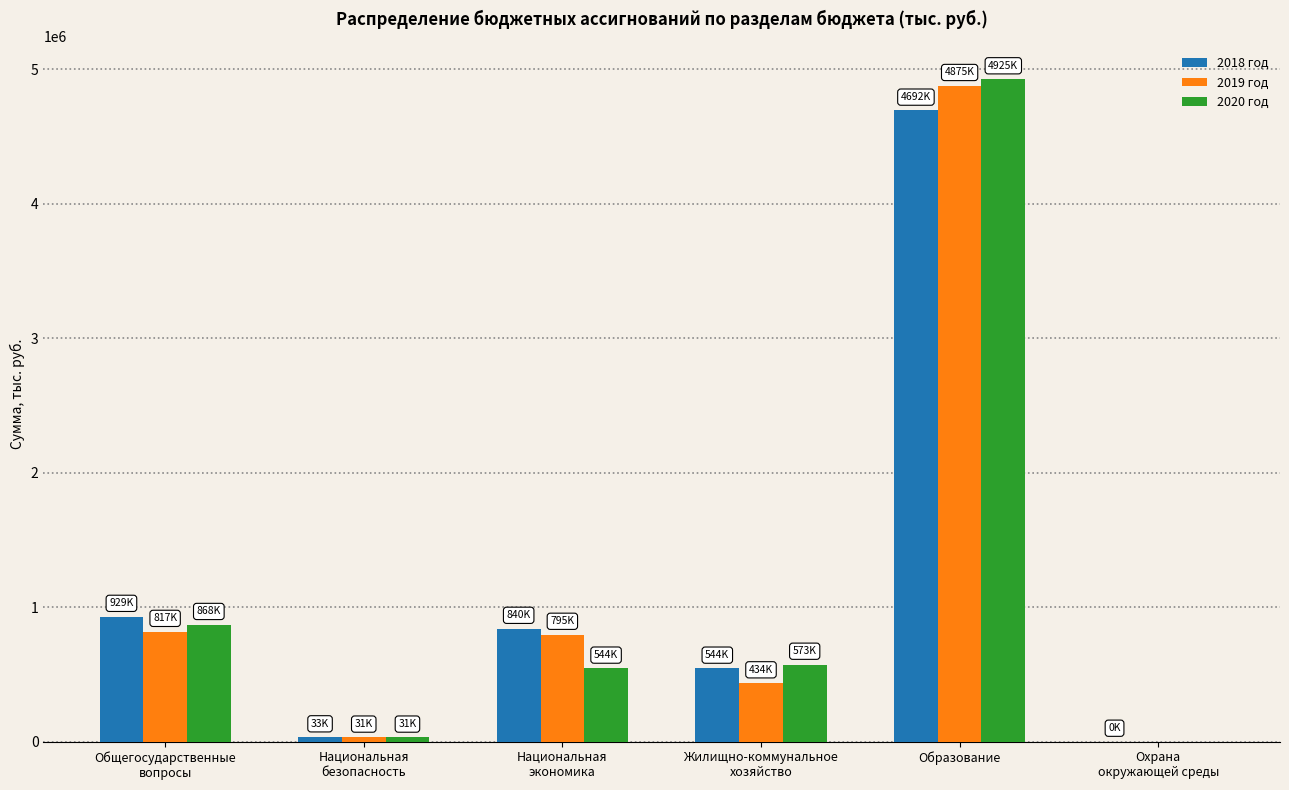

What is the total value across all series at Образование?

14492354.7